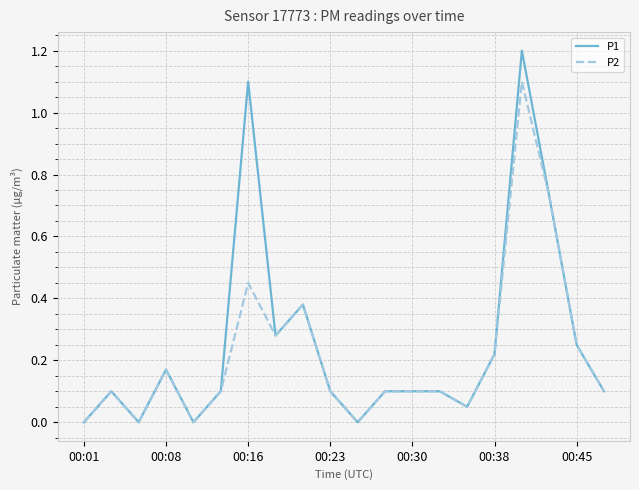

Which series has the widest spread of values?

P1